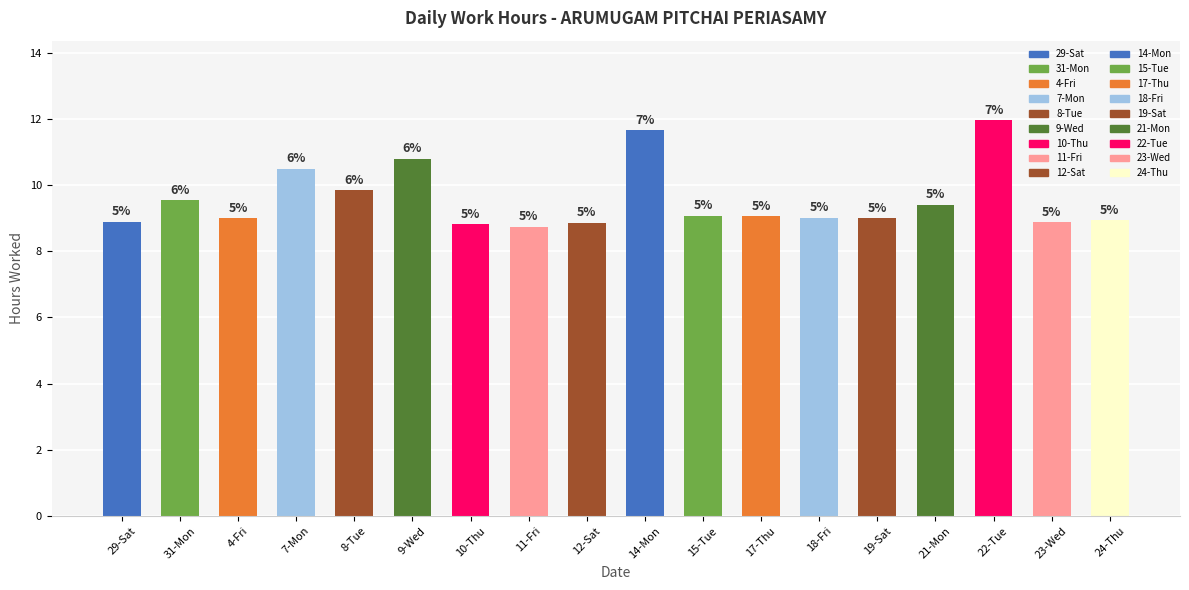

Approximately how many times larger is the value at 24-Thu compared to 23-Wed?

1.0